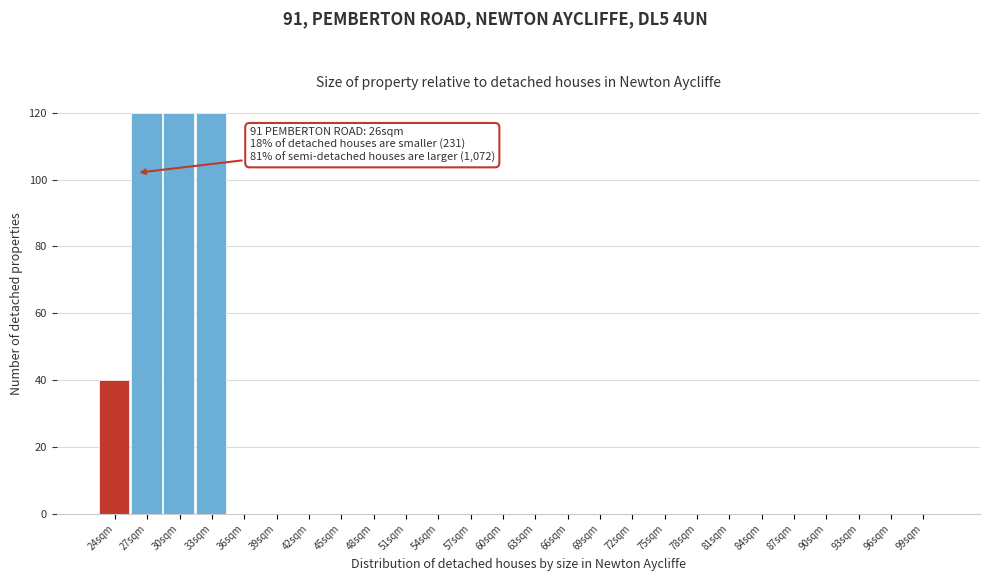

Reading left to right, what are all the values shown in this chart?

24sqm=40	27sqm=120	30sqm=120	33sqm=120	36sqm=0	39sqm=0	42sqm=0	45sqm=0	48sqm=0	51sqm=0	54sqm=0	57sqm=0	60sqm=0	63sqm=0	66sqm=0	69sqm=0	72sqm=0	75sqm=0	78sqm=0	81sqm=0	84sqm=0	87sqm=0	90sqm=0	93sqm=0	96sqm=0	99sqm=0